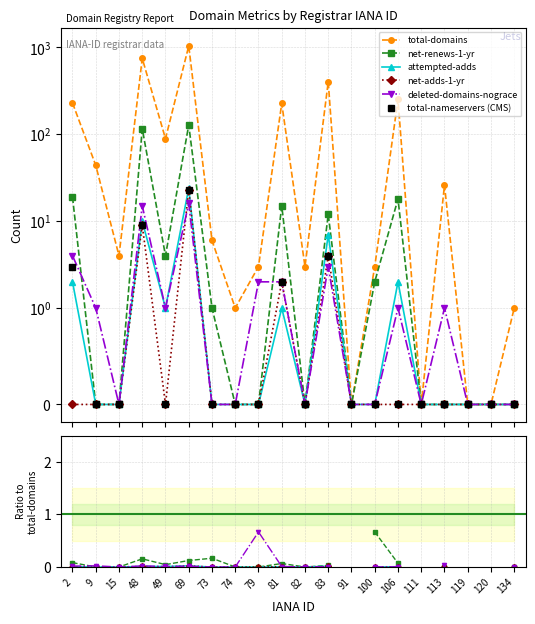

Which series changed the most between 111 and 113?

total-domains